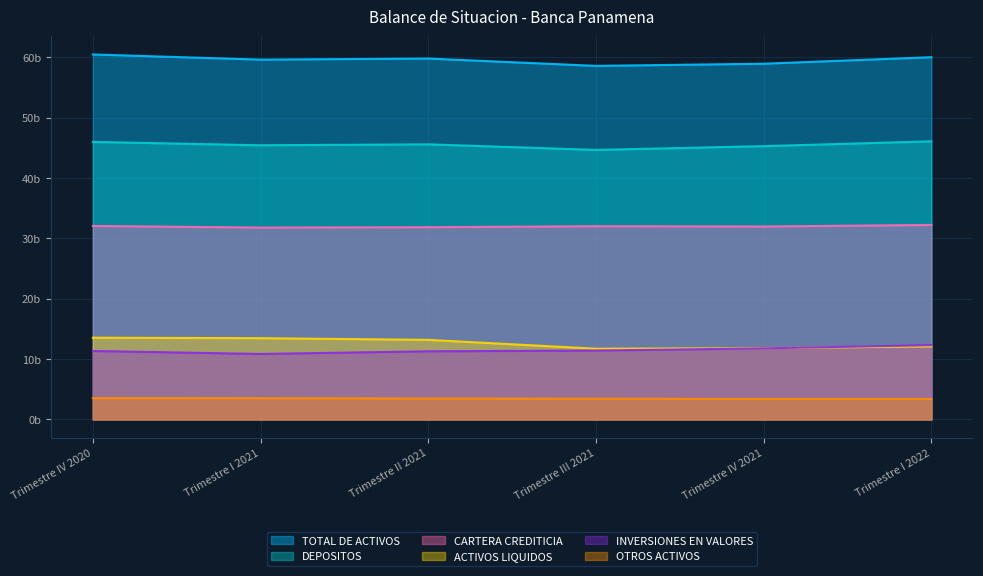

The CARTERA CREDITICIA series shows 32027.8 at Trimestre III 2021. True or false?

True